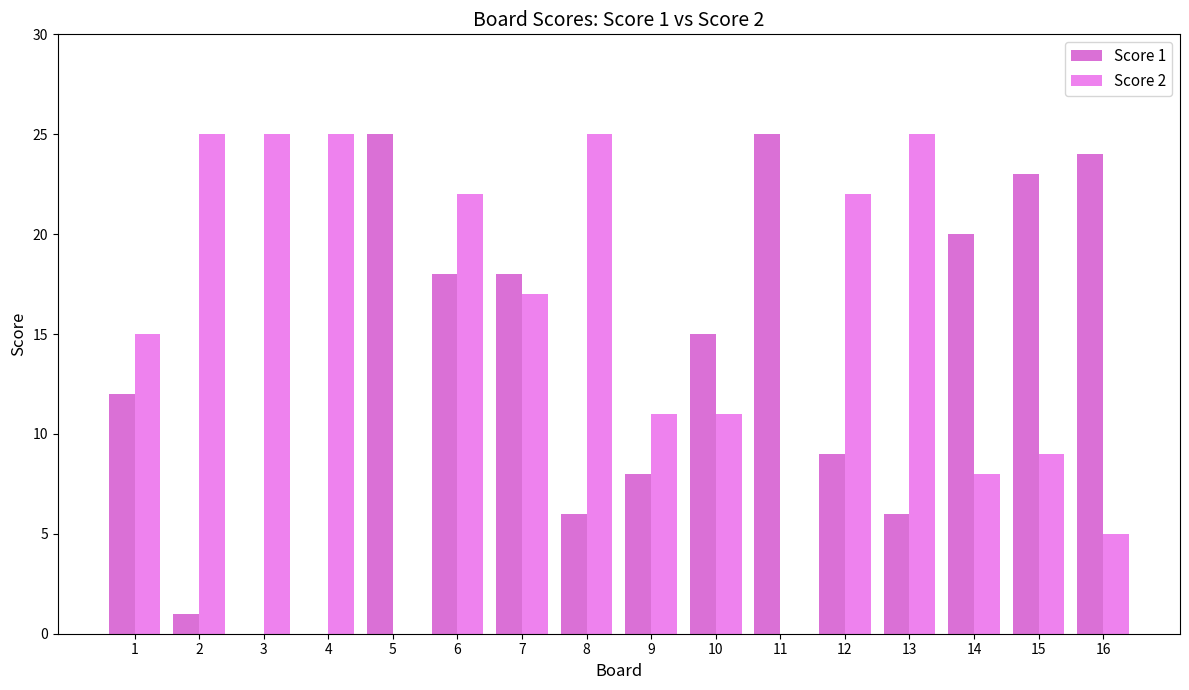

What are all the series names shown in the legend?

Score 1, Score 2